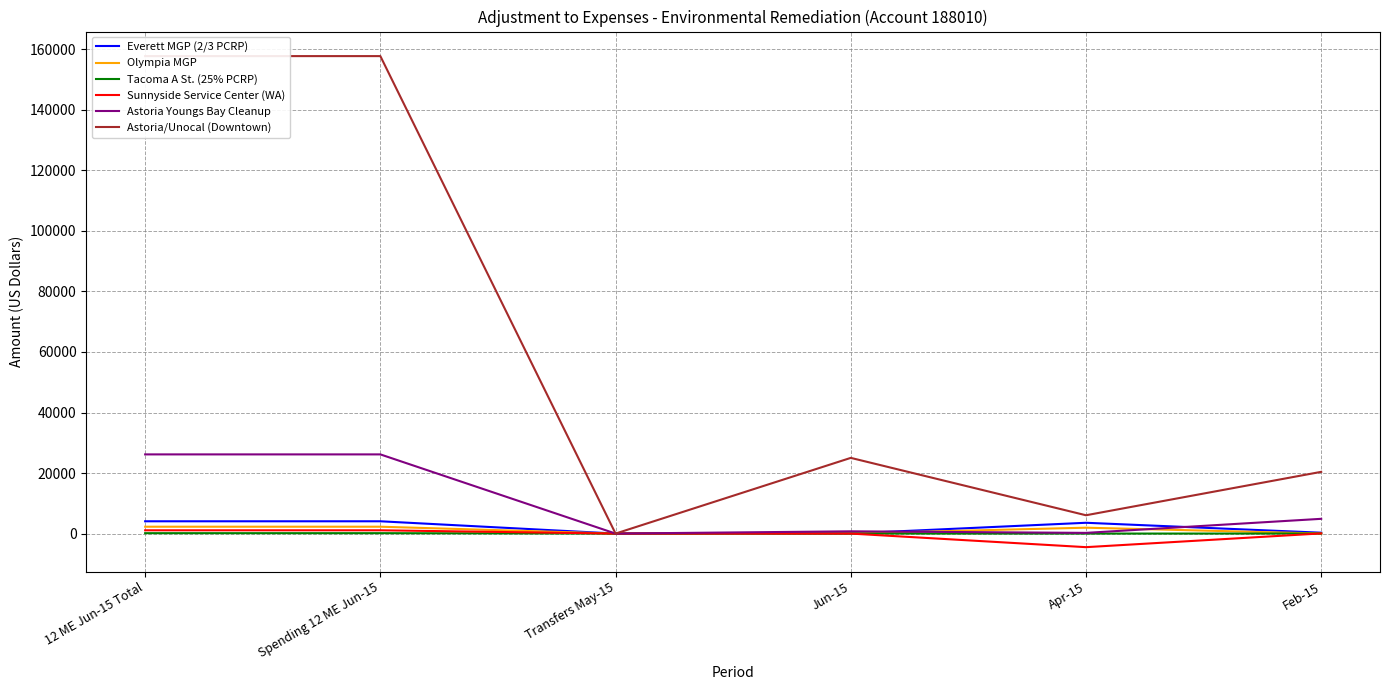

True or false: Sunnyside Service Center (WA) and Olympia MGP cross at least once.

True